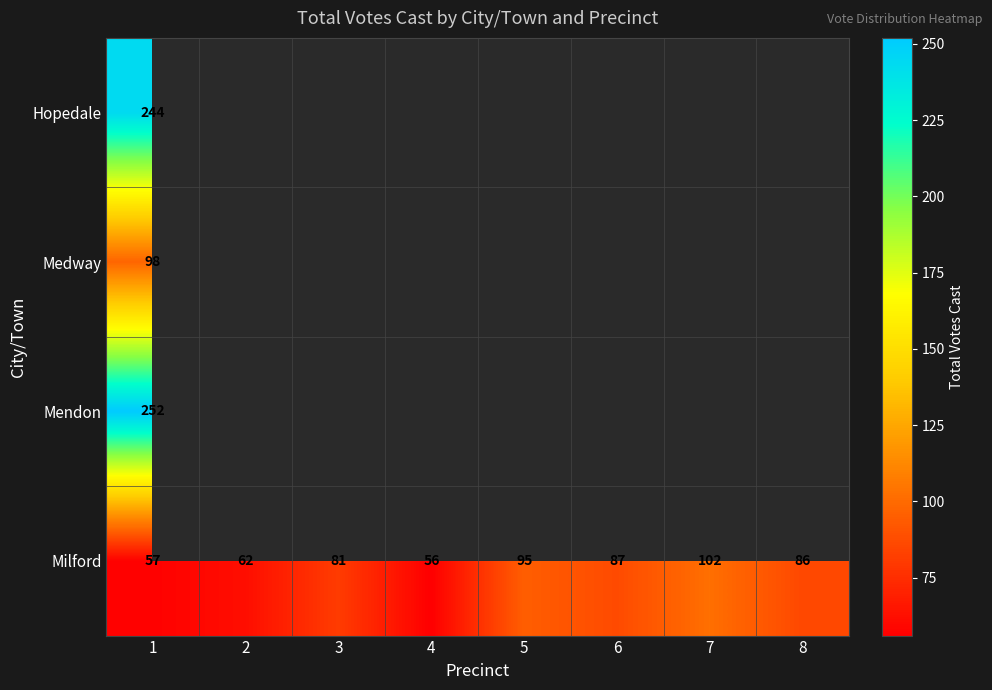

List the labels in order of Milford value, smallest first.

4, 1, 2, 3, 8, 6, 5, 7